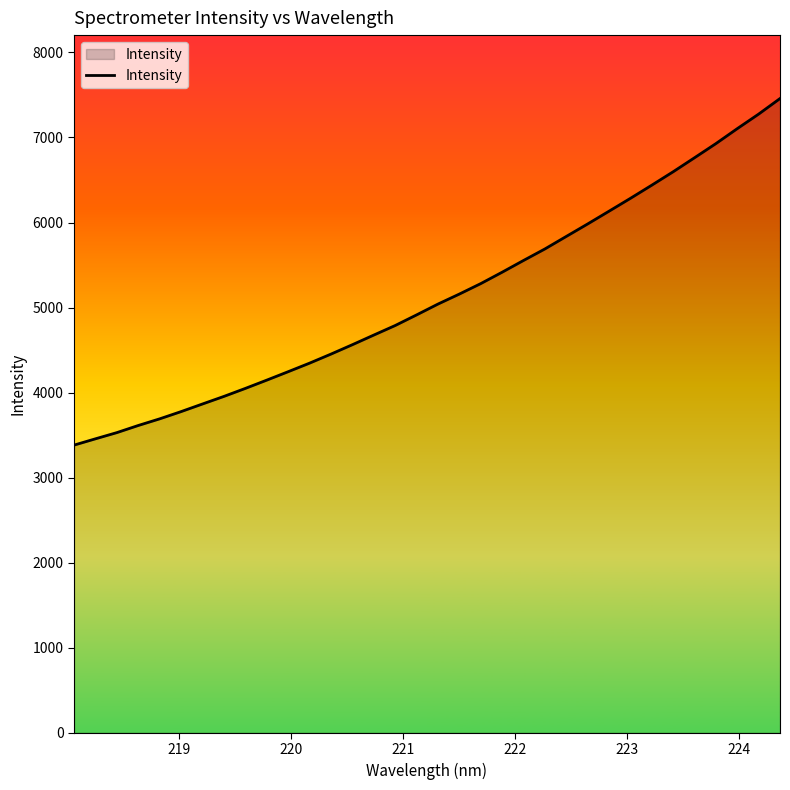

What is the smallest value displayed?

3382.4